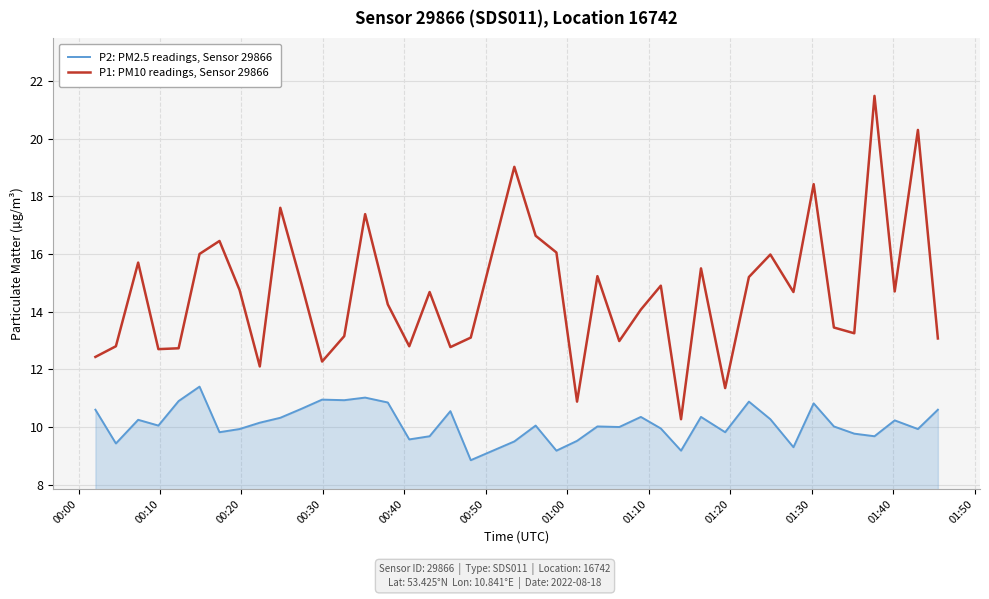

Which series has the widest spread of values?

P1: PM10 readings, Sensor 29866